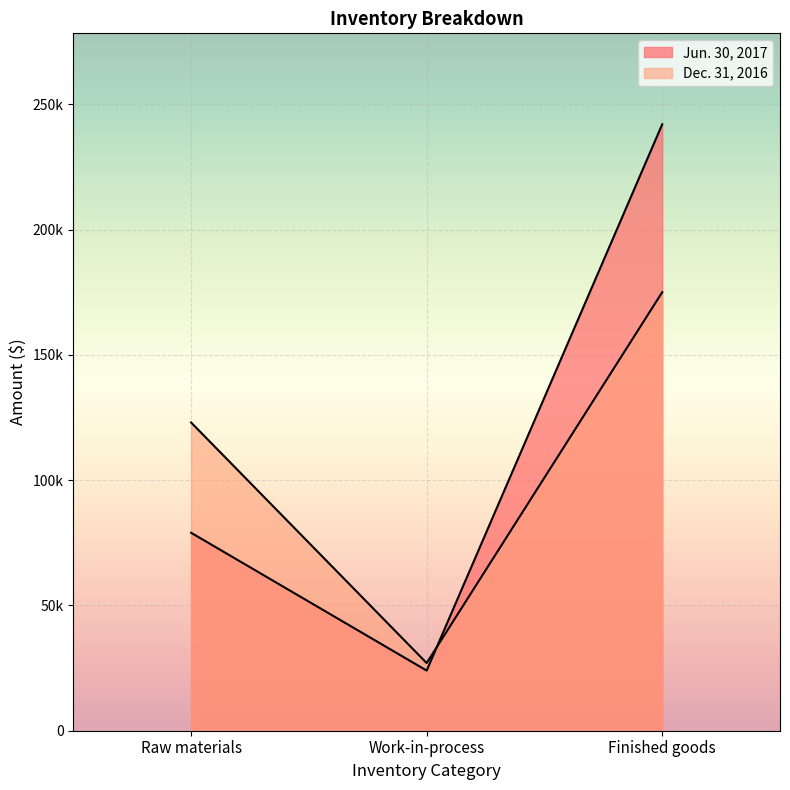

Which series changed the most between Work-in-process and Finished goods?

Jun. 30, 2017